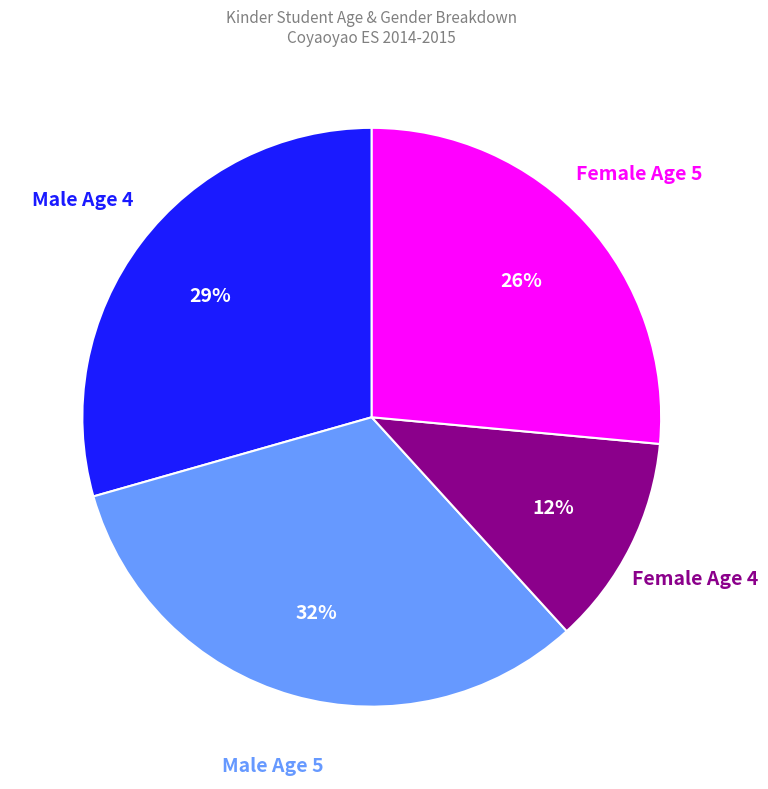

Is the sum of Male Age 5 and Female Age 4 greater than half?

No